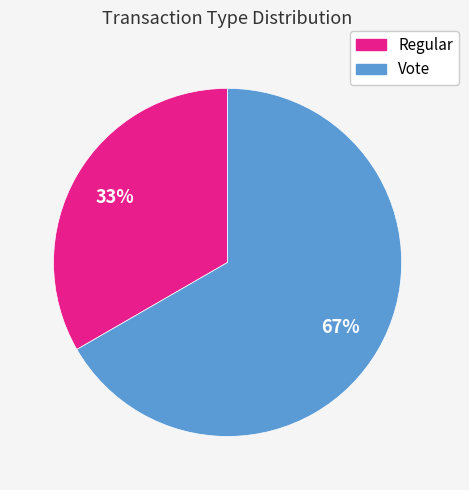

What is the ratio of the value at Vote to the value at Regular?

2.0